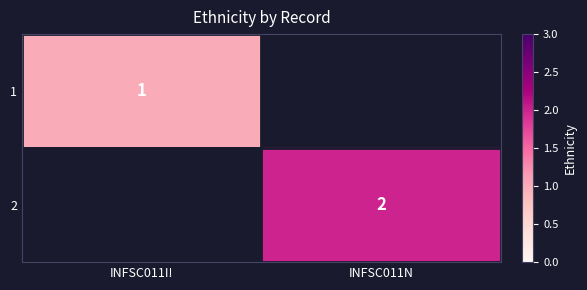

The value of 1 at INFSC011I! is 1. True or false?

True